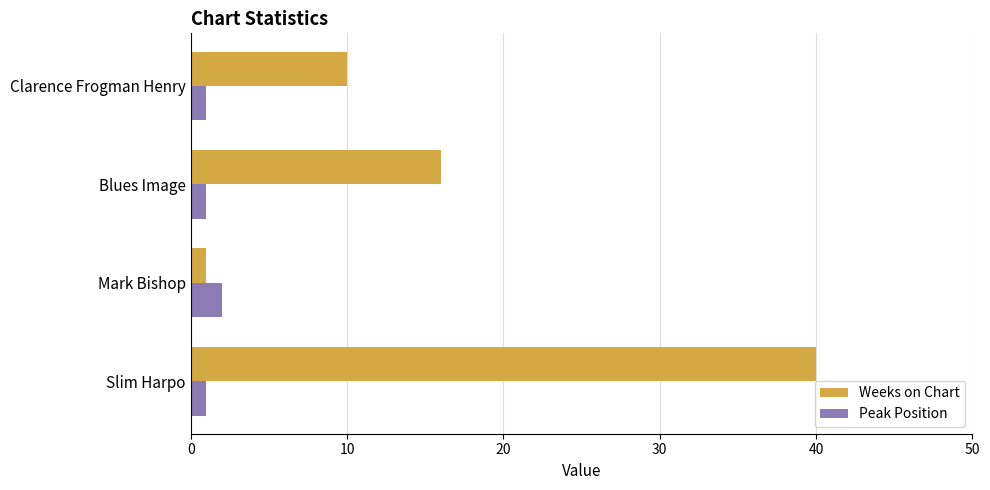

Is it true that Weeks on Chart equals 28 at Slim Harpo?

False